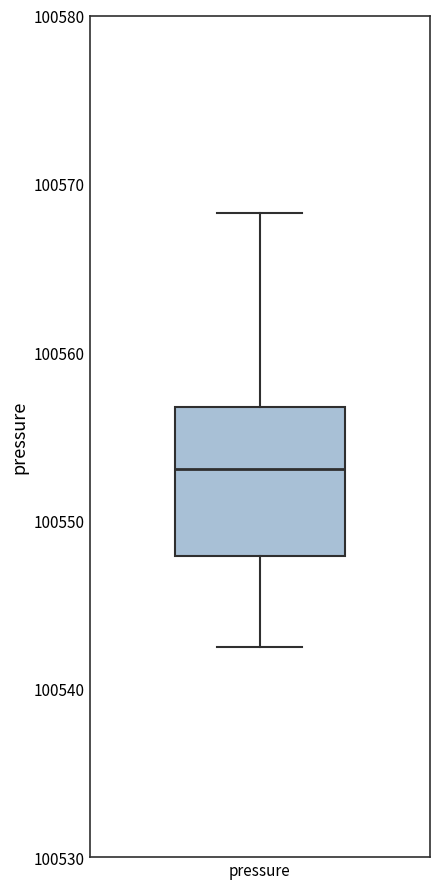

Read this box plot against the y-axis: the position of the median line, the range covered by the box, and the ends of both whiskers. The values are not printed on the chart, so give them approximately, as read against the axis.

median 100553, box 100548 to 100557, whiskers 100543 to 100568